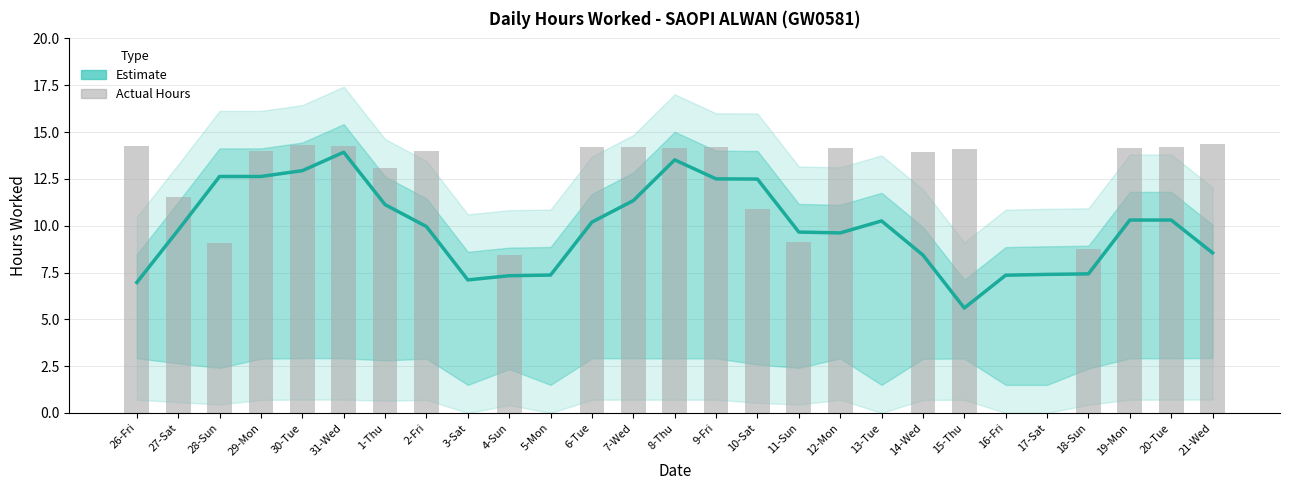

How many bars are there in total?

27